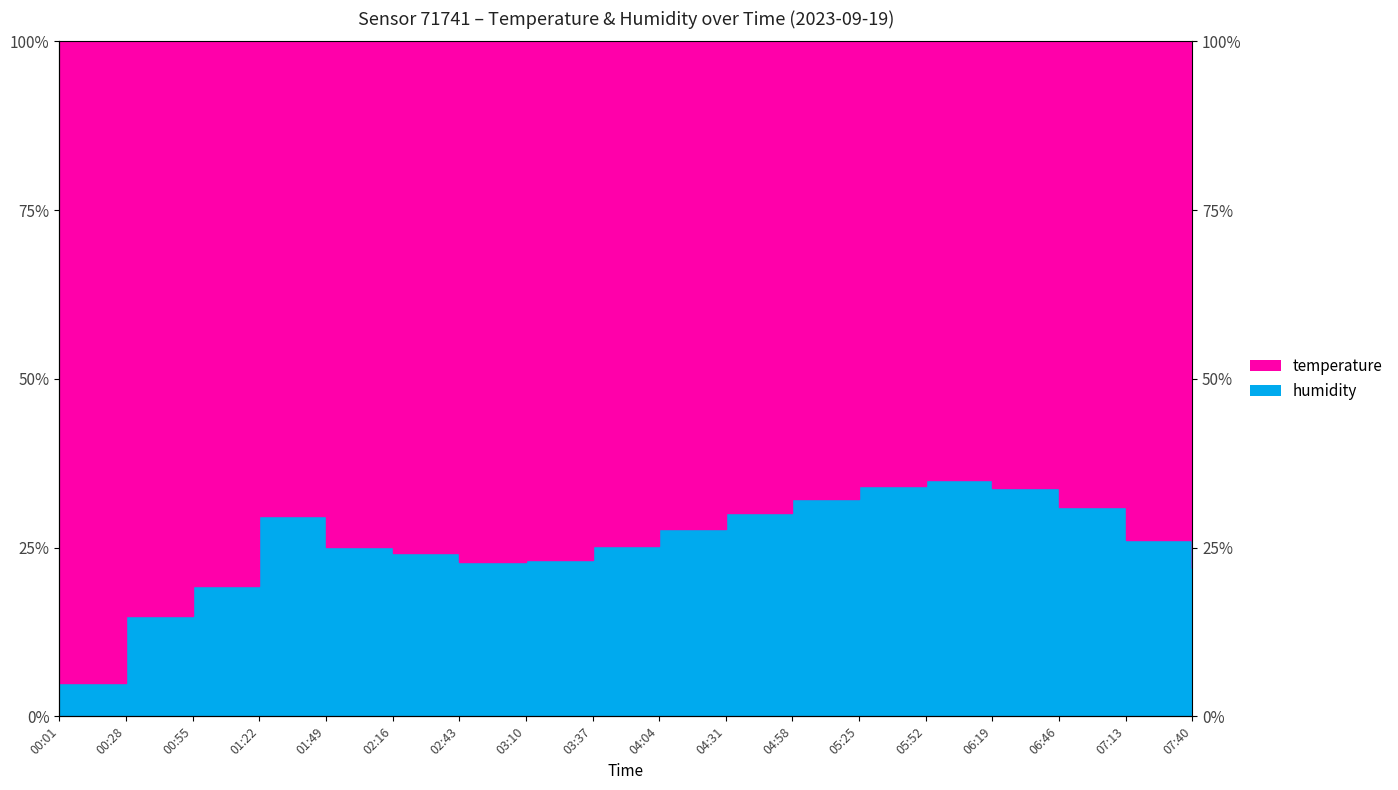

What is the greatest value displayed?

35.0